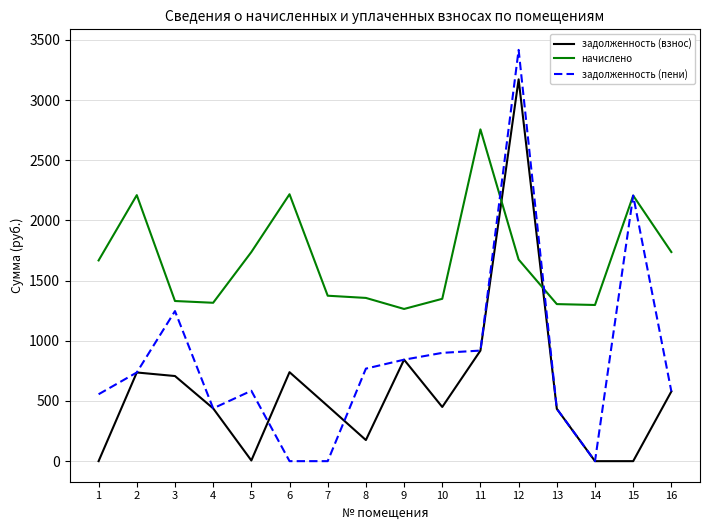

True or false: задолженность (взнос) and начислено cross at least once.

True